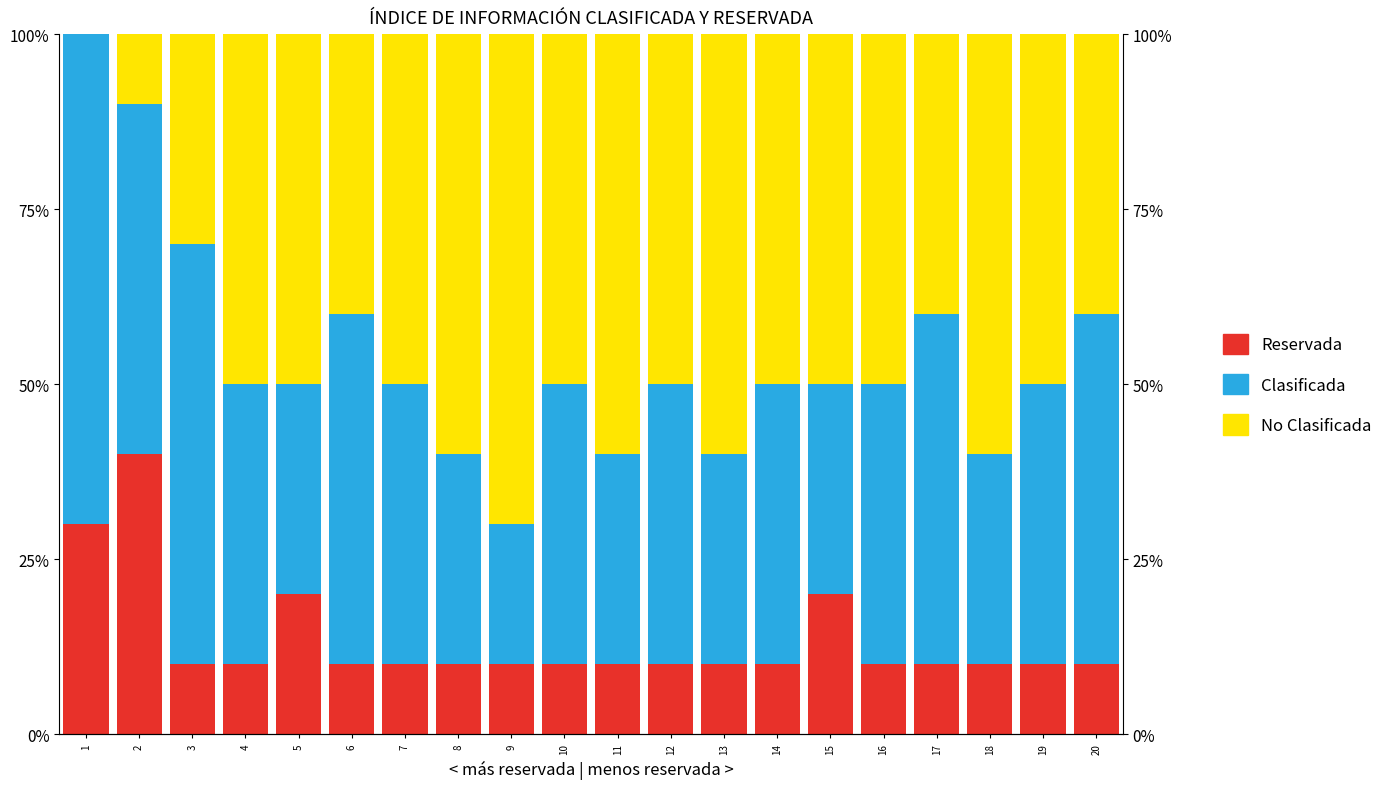

What is the approximate value of No Clasificada at 16?

50